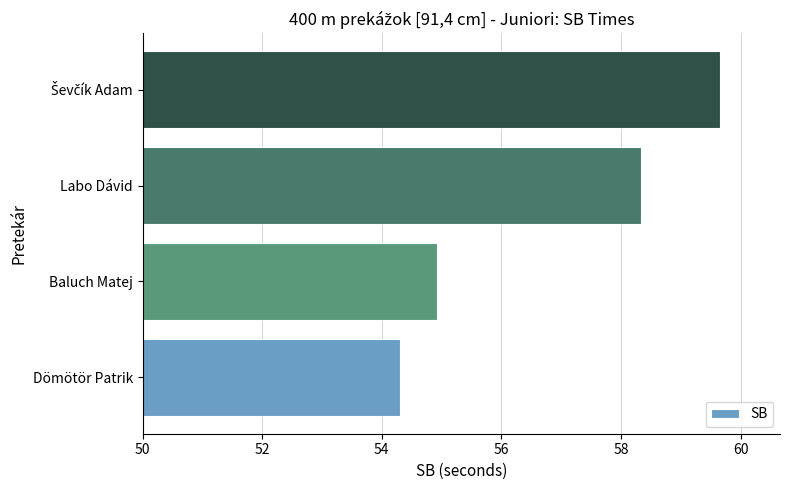

The chart shows a value of 102.5 at Labo Dávid. True or false?

False